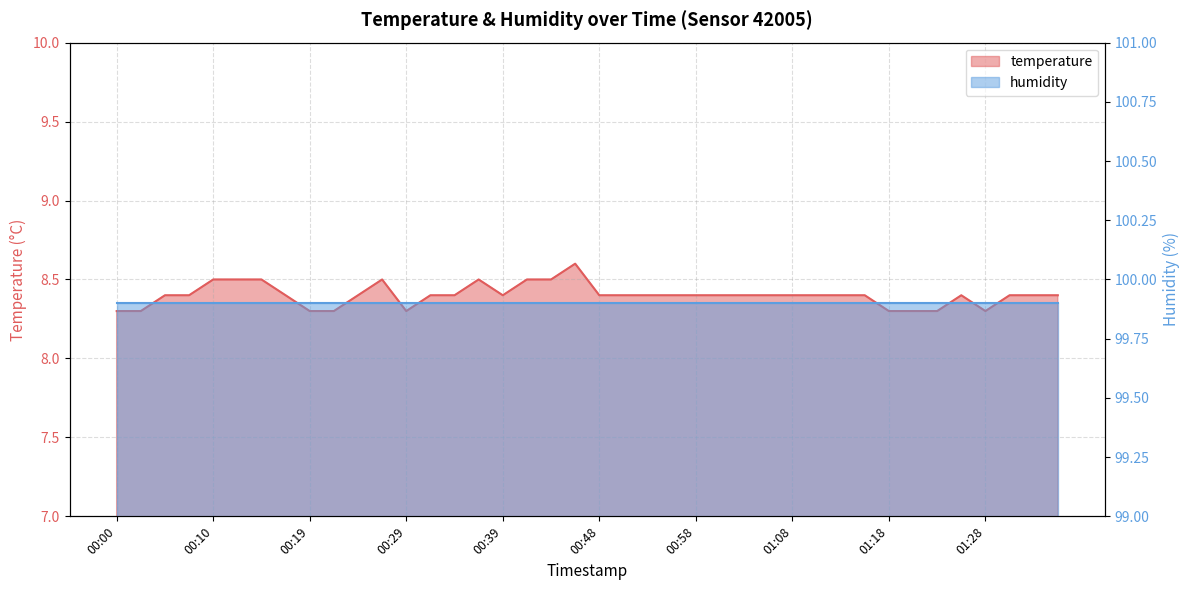

True or false: the data shows 5.7 at 01:01.

False